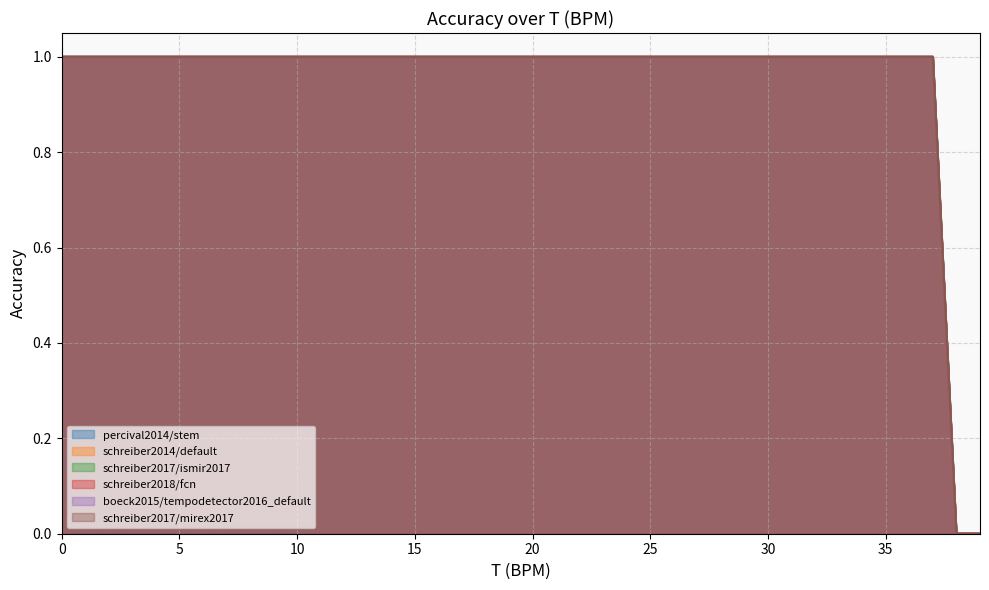

Which label corresponds to the smallest value in the chart?

38.0